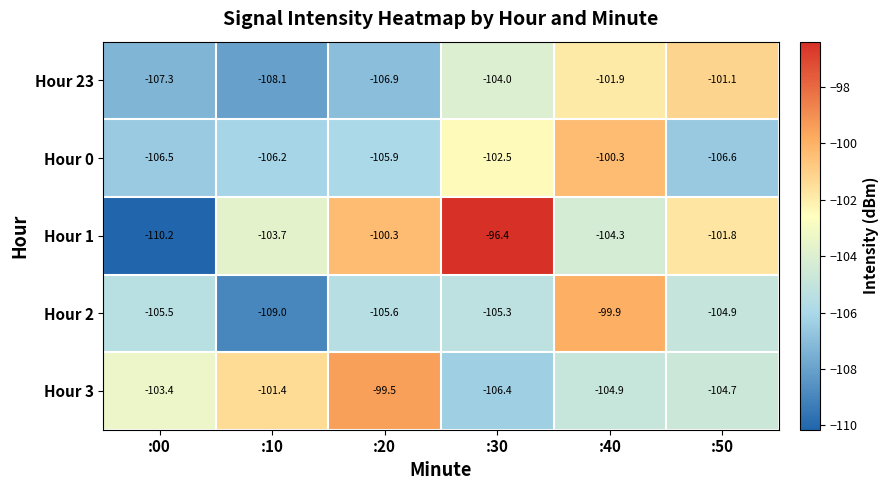

List the series in order of their peak value, lowest first.

Hour 23, Hour 0, Hour 2, Hour 3, Hour 1